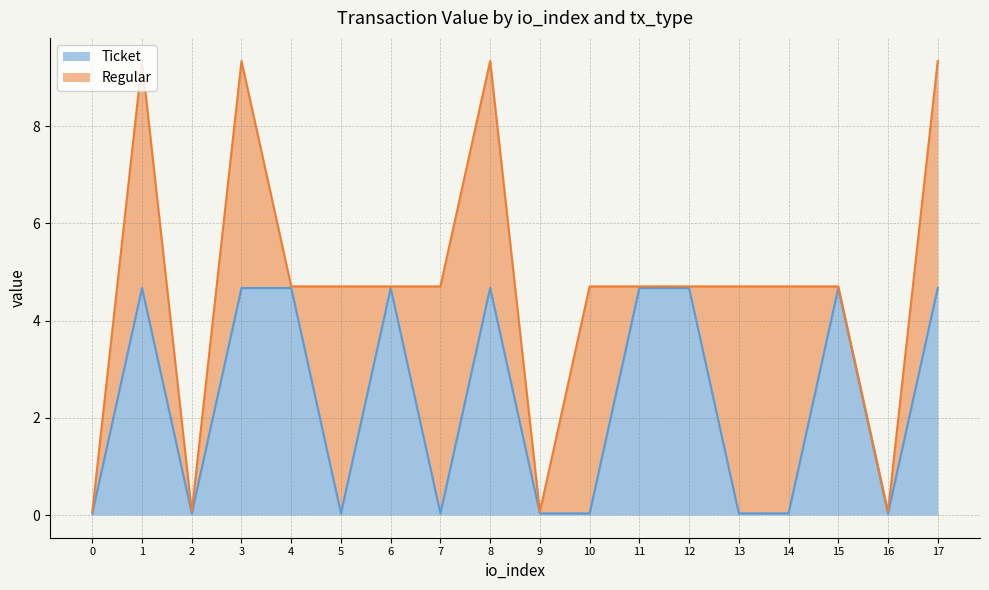

True or false: Ticket has a value of 3.0 at 1.

False